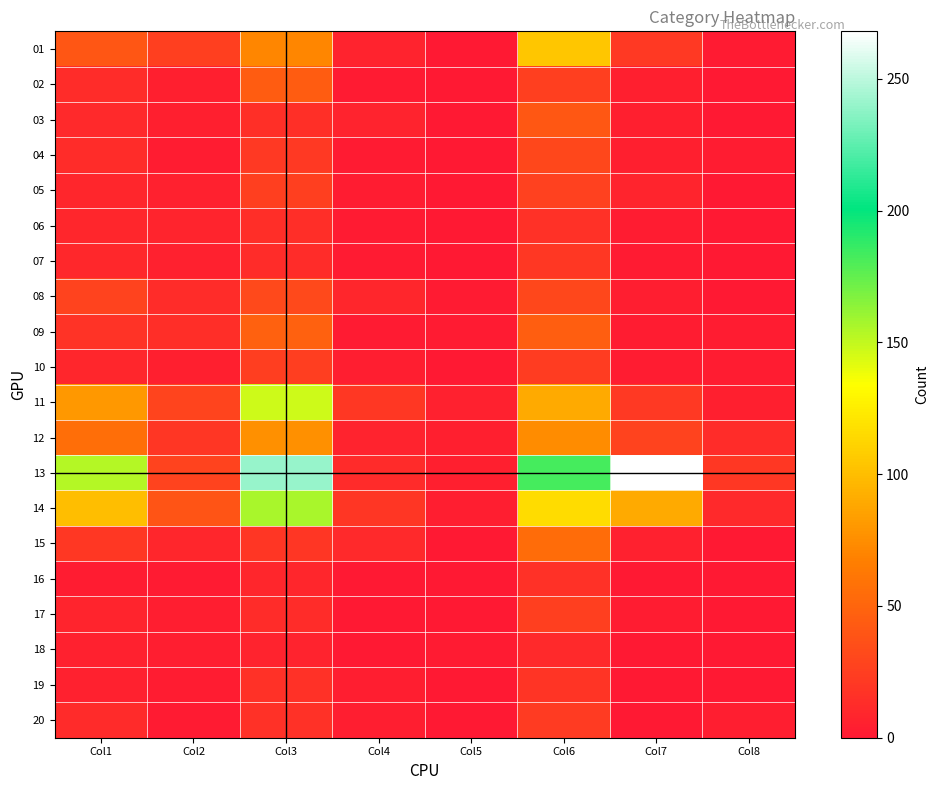

How many series are shown in this chart?

20